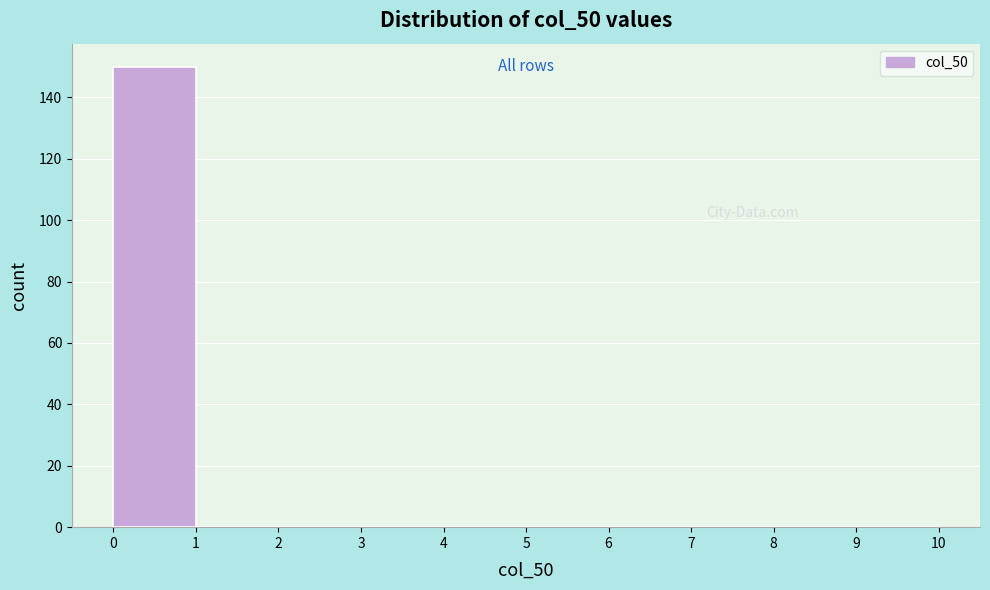

Reading left to right, list every bar in this chart as the range it spans on the x-axis followed by its height. The values are not printed on the chart, so give them approximately, as read against the axis.

0 to 1: 150
1 to 2: 0
2 to 3: 0
3 to 4: 0
4 to 5: 0
5 to 6: 0
6 to 7: 0
7 to 8: 0
8 to 9: 0
9 to 10: 0